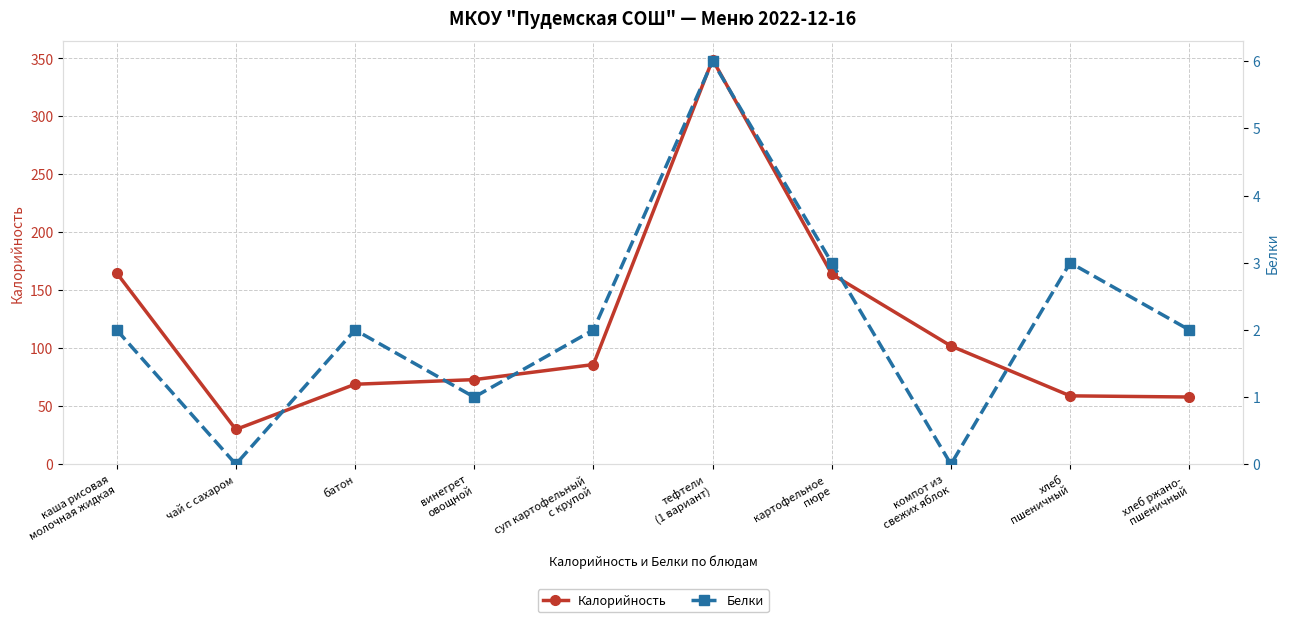

True or false: Белки and Калорийность intersect in this chart.

False